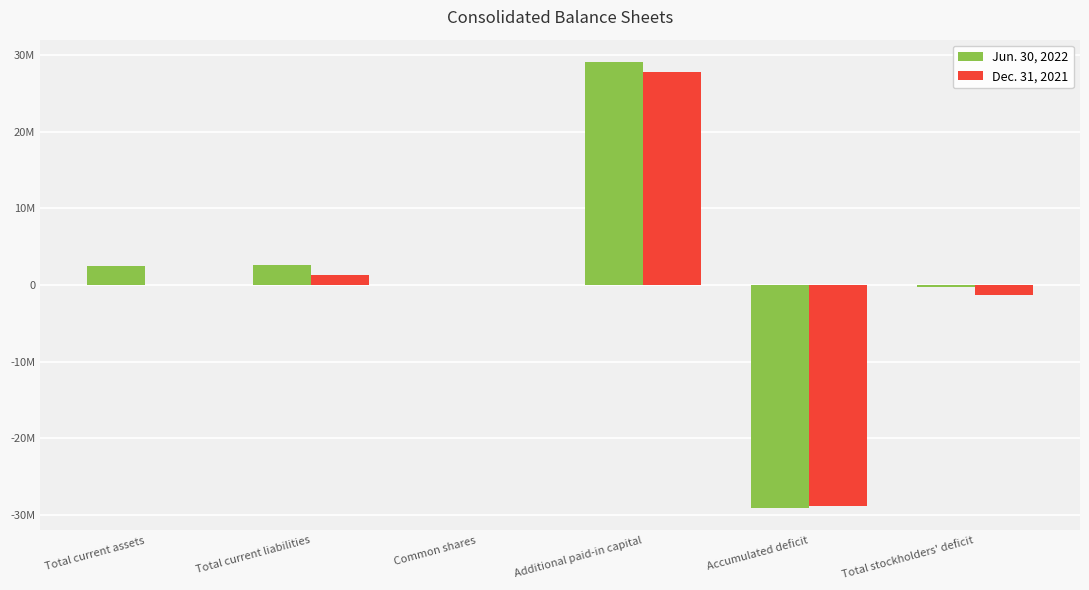

True or false: Jun. 30, 2022 has a value of 29068988 at Additional paid-in capital.

True